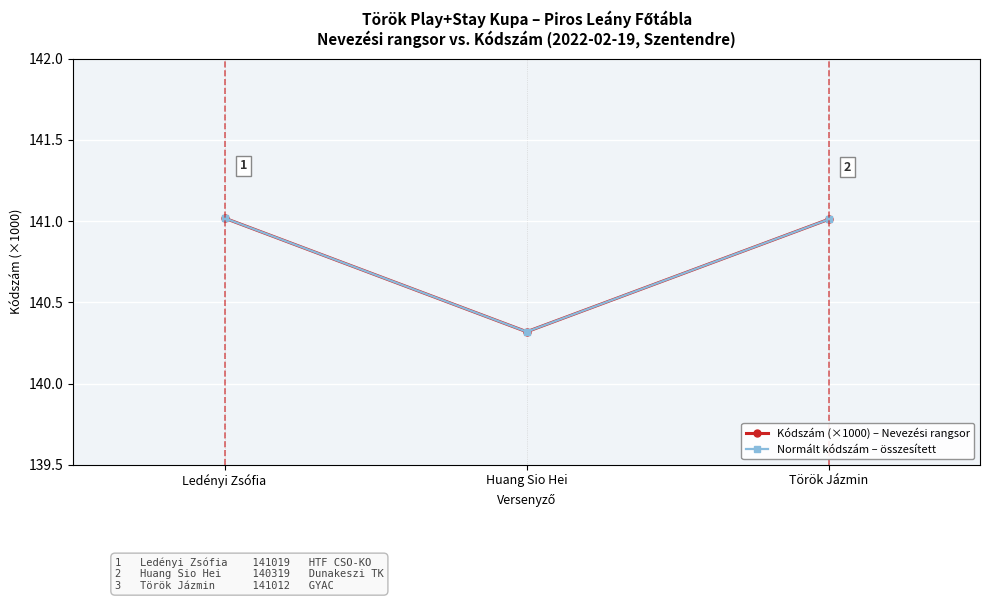

Reading left to right, transcribe all the data shown in this chart.

Kódszám (×1000) – Nevezési rangsor: 141.0	140.3	141.0
Normált kódszám – összesített: 141.0	140.3	141.0